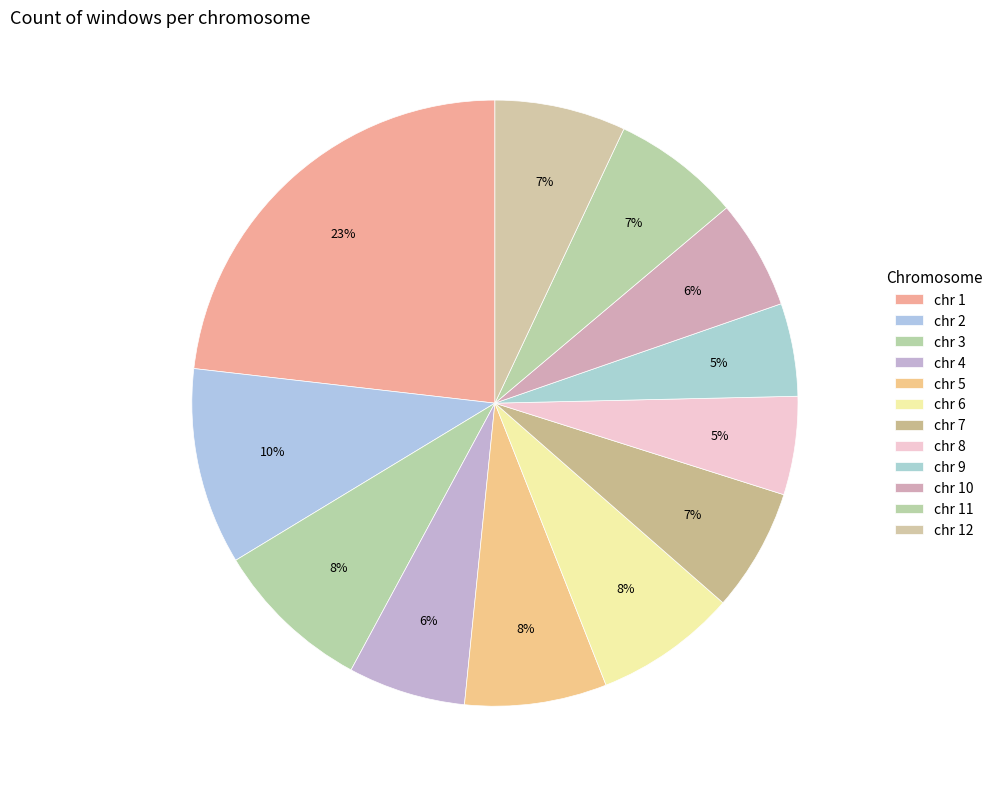

Which category has the biggest portion of the pie?

chr 1